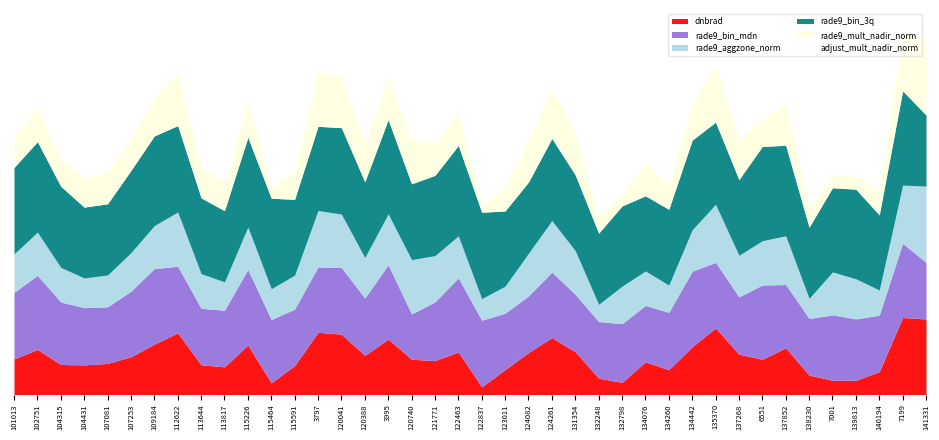

What is the sum of all rade9_aggzone_norm values?

405.3